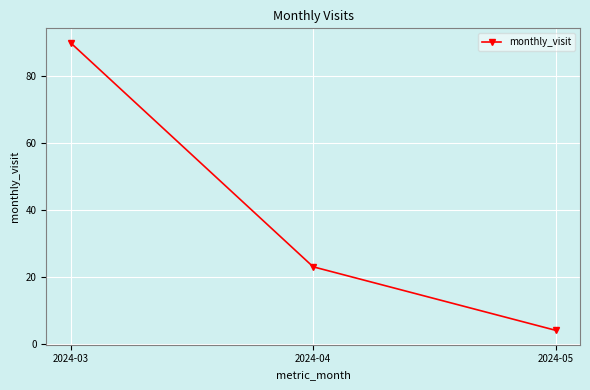

The chart shows a value of 15 at 2024-04. True or false?

False